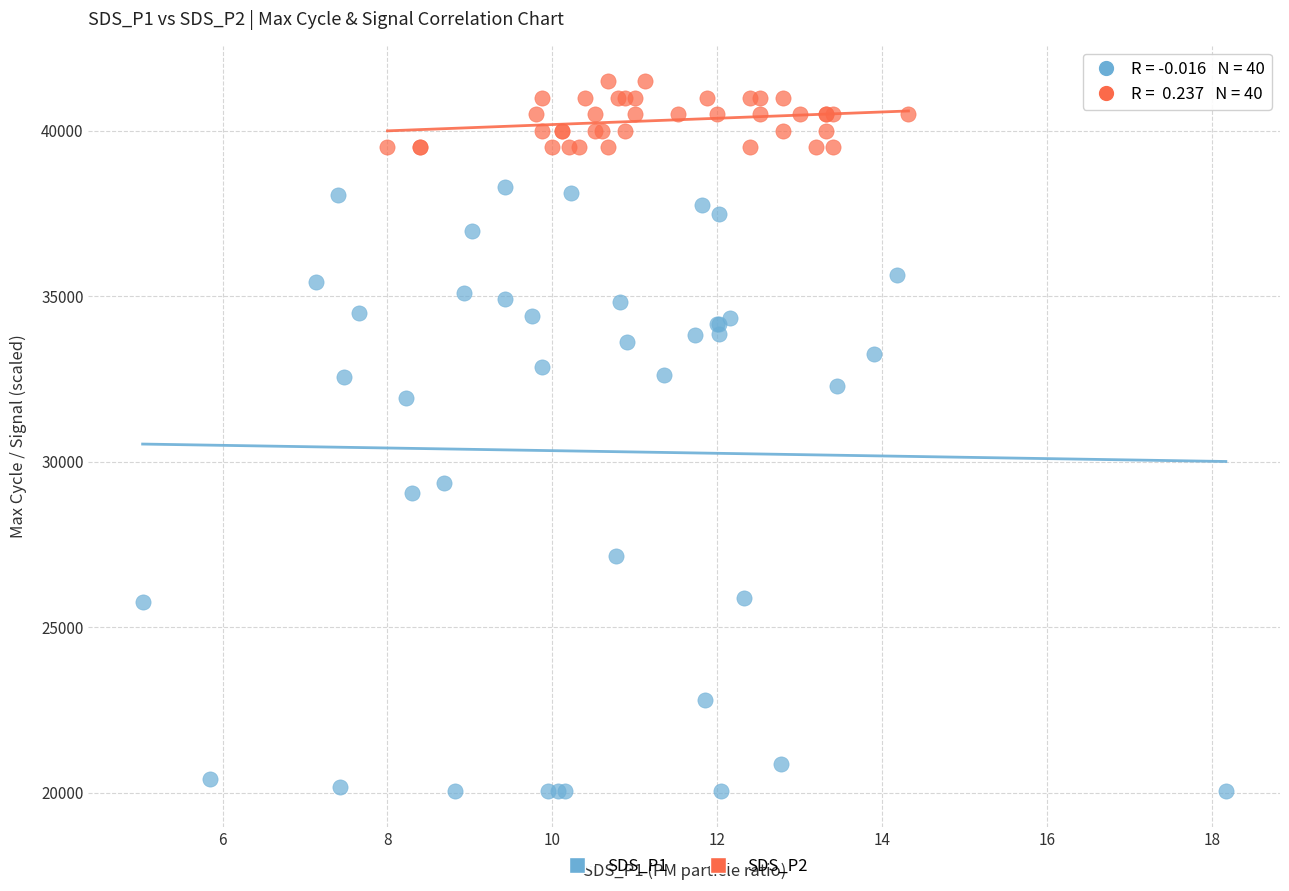

Which series contains the lowest Y value?

SDS_P1